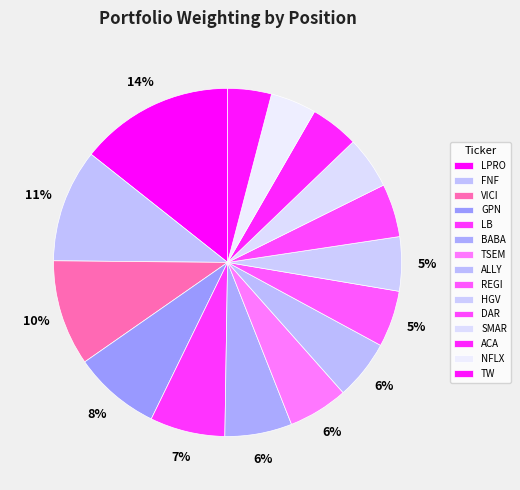

What is the smallest slice in the pie chart?

TW